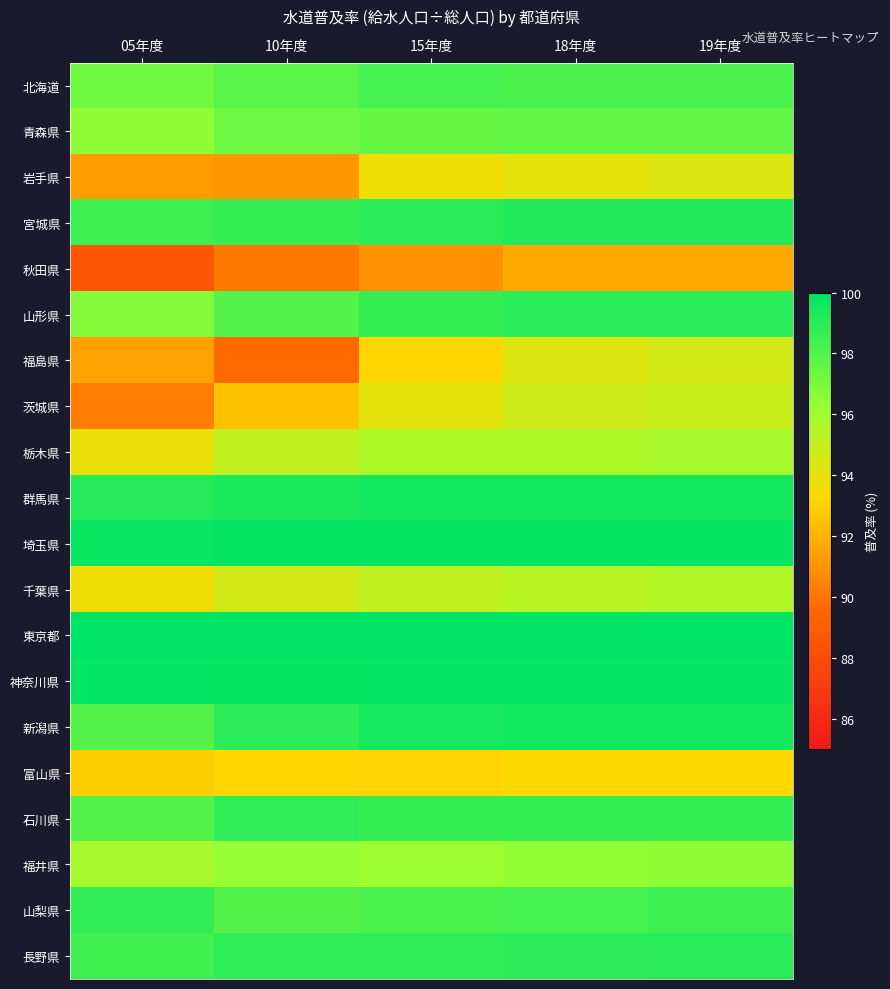

What is the smallest value displayed?

88.6